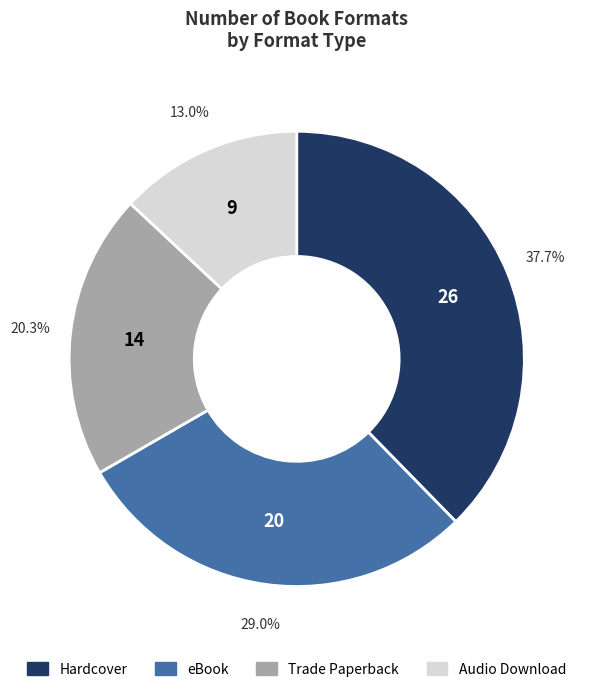

Is there any slice that represents more than half of the pie?

No